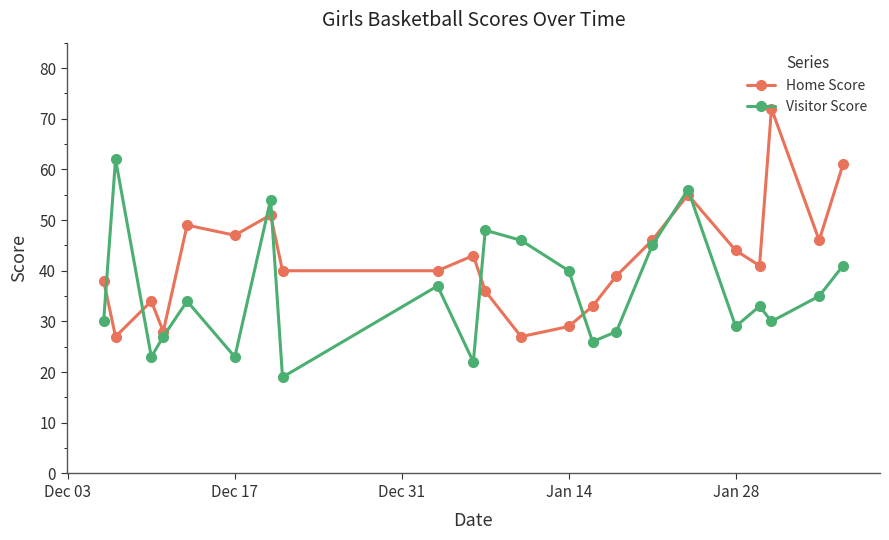

What is the maximum value for Home Score?

72